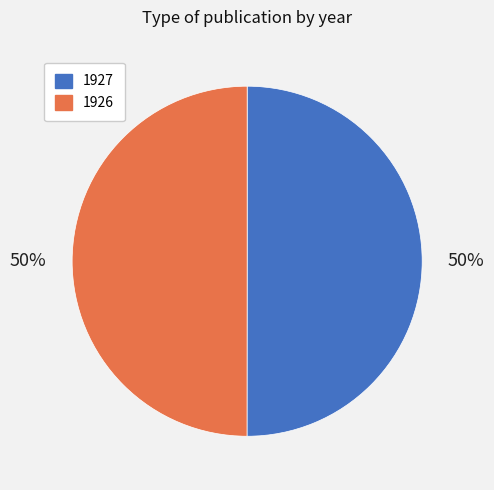

What percentage is the 1926 slice, to the nearest percent?

50%